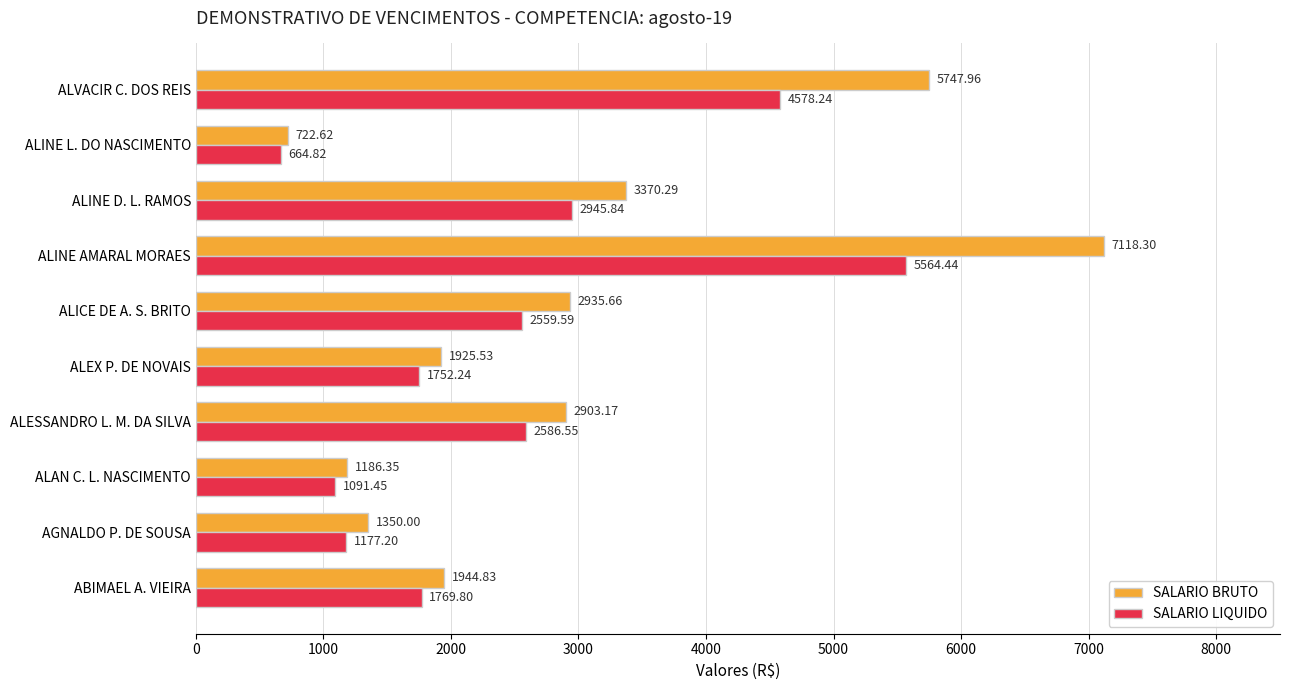

At which category is the sum across all series the highest?

ALINE AMARAL MORAES